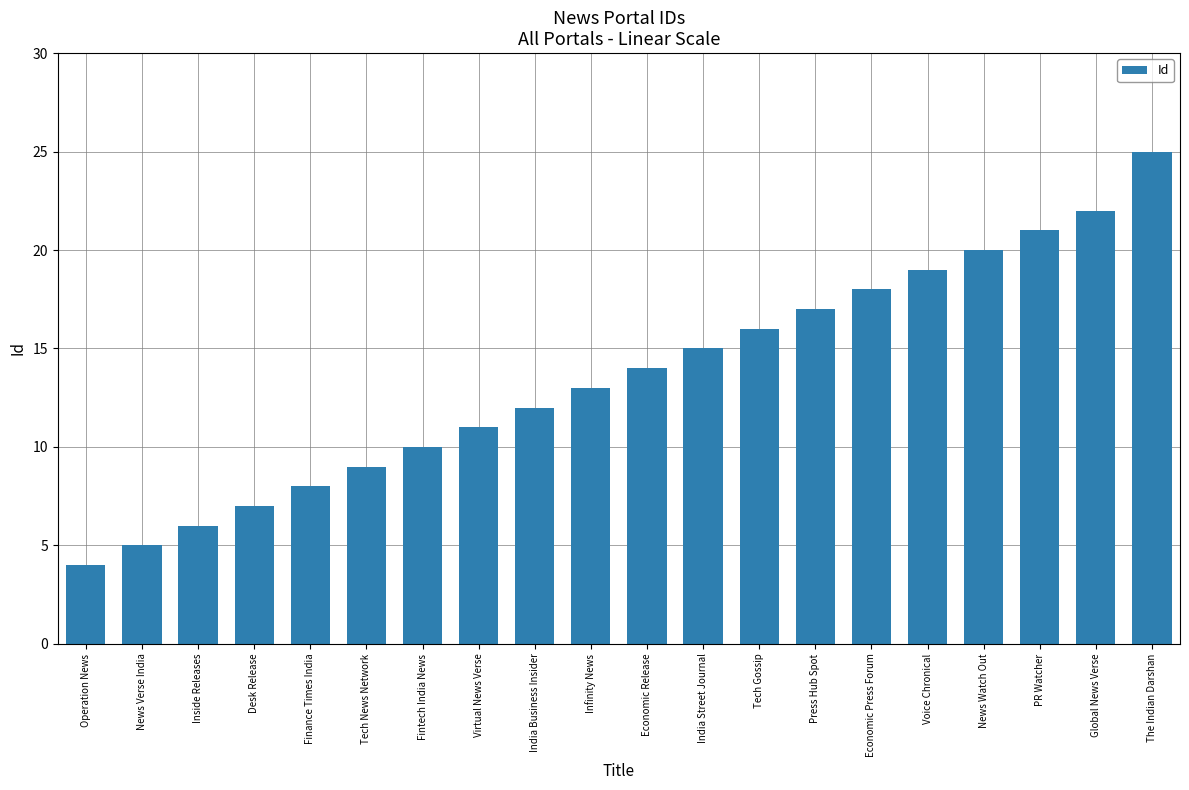

How many data points does each series have?

20